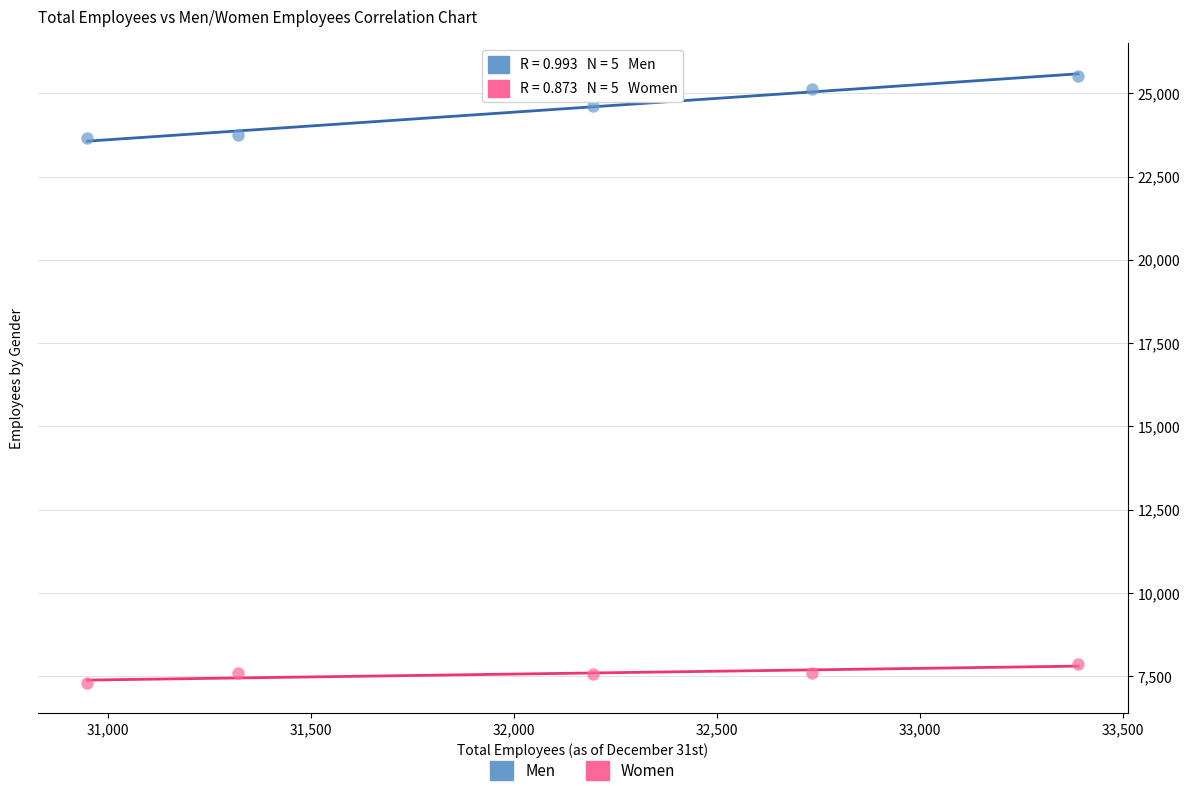

Which series reaches the maximum Y coordinate?

Men